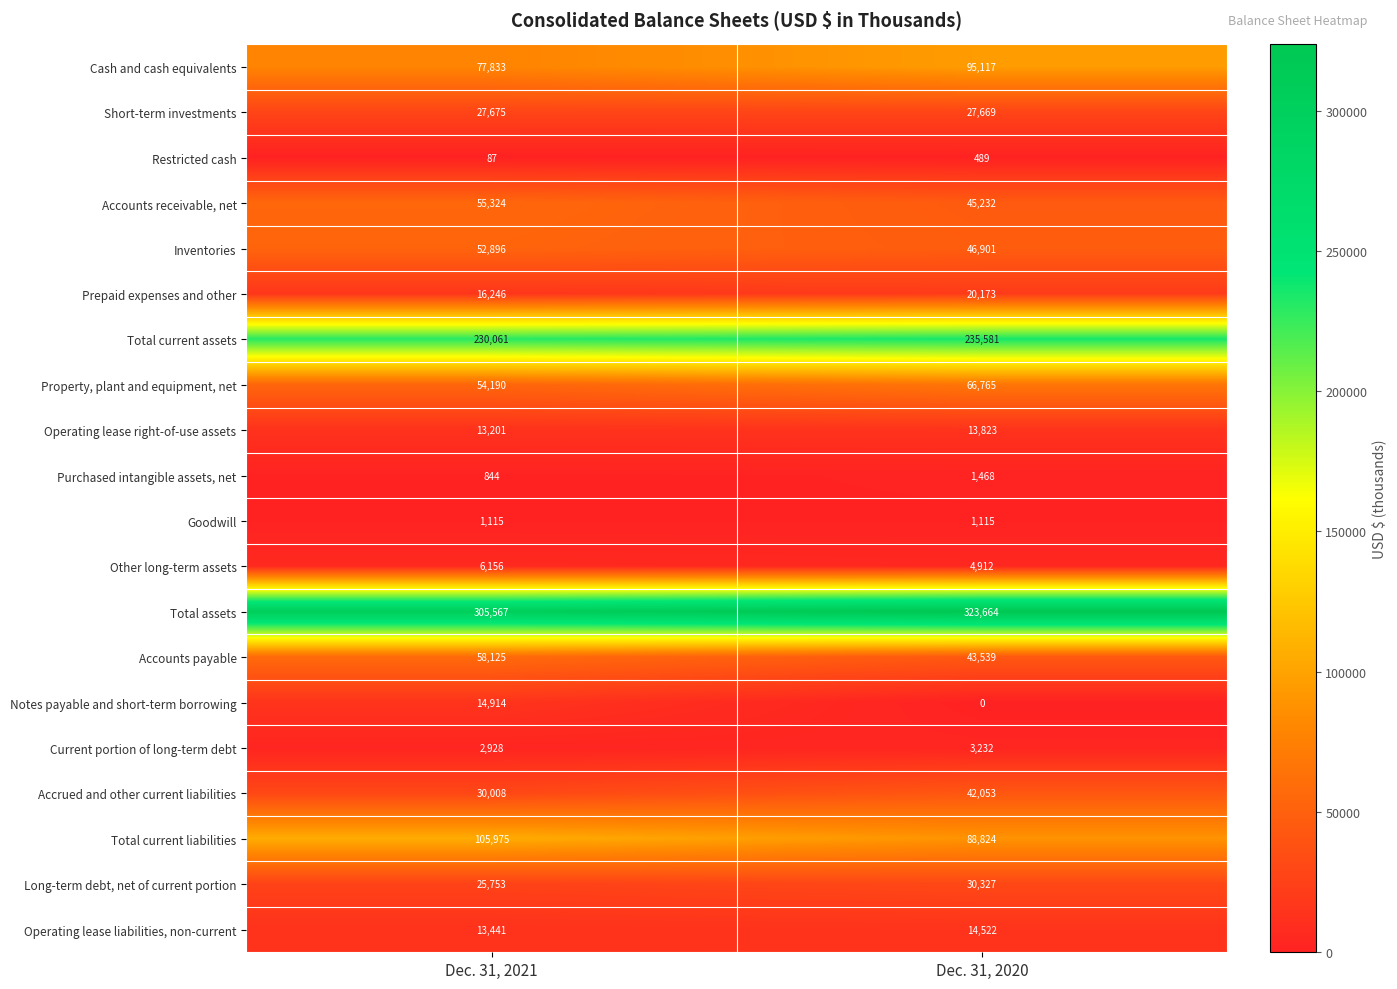

The Notes payable and short-term borrowing series shows 14914 at Dec. 31, 2021. True or false?

True